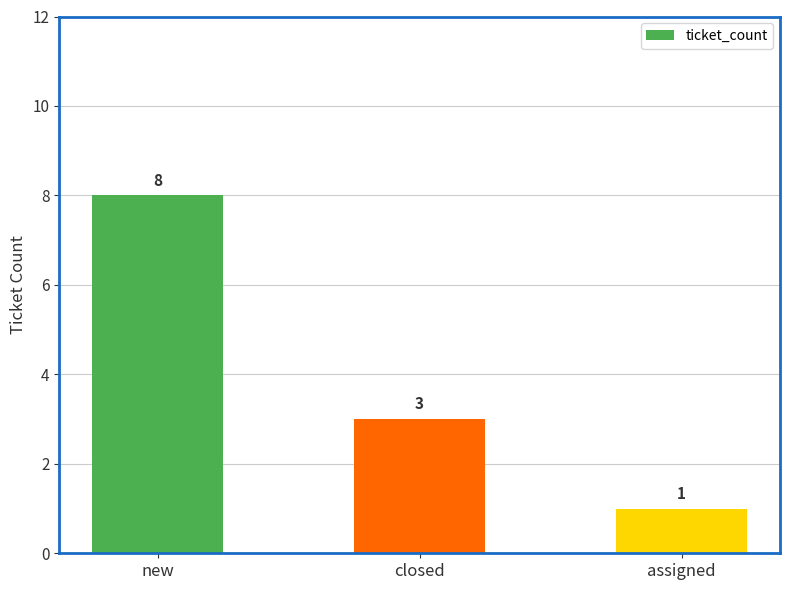

Does the chart contain any negative values?

No